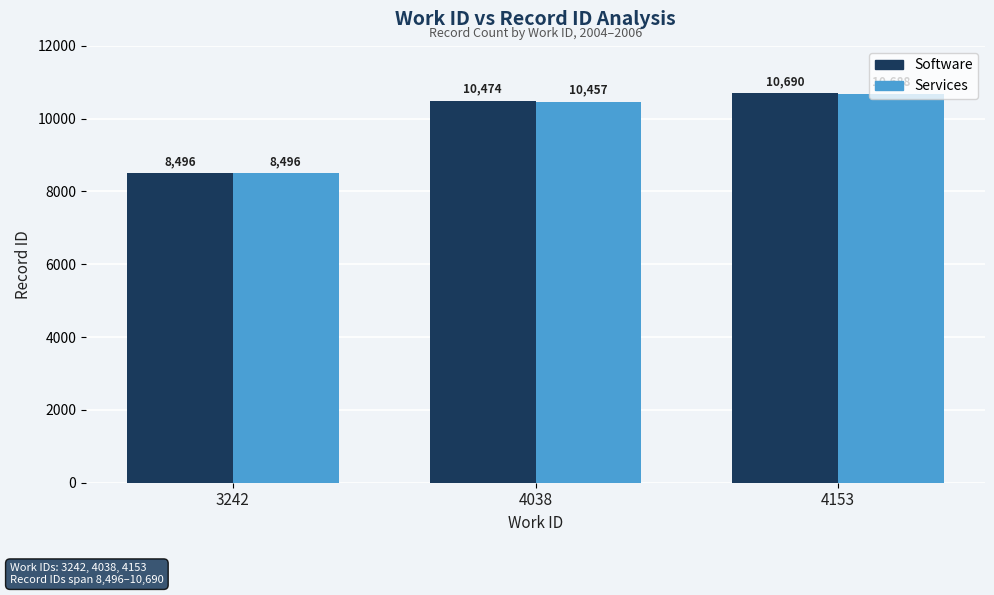

What is the value of the Software bar at the 3rd from the left?

10690